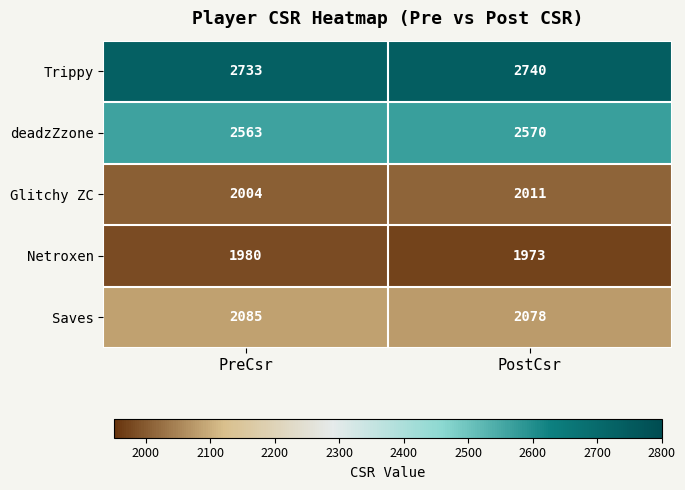

What is the difference between the highest and lowest values at PostCsr?

767